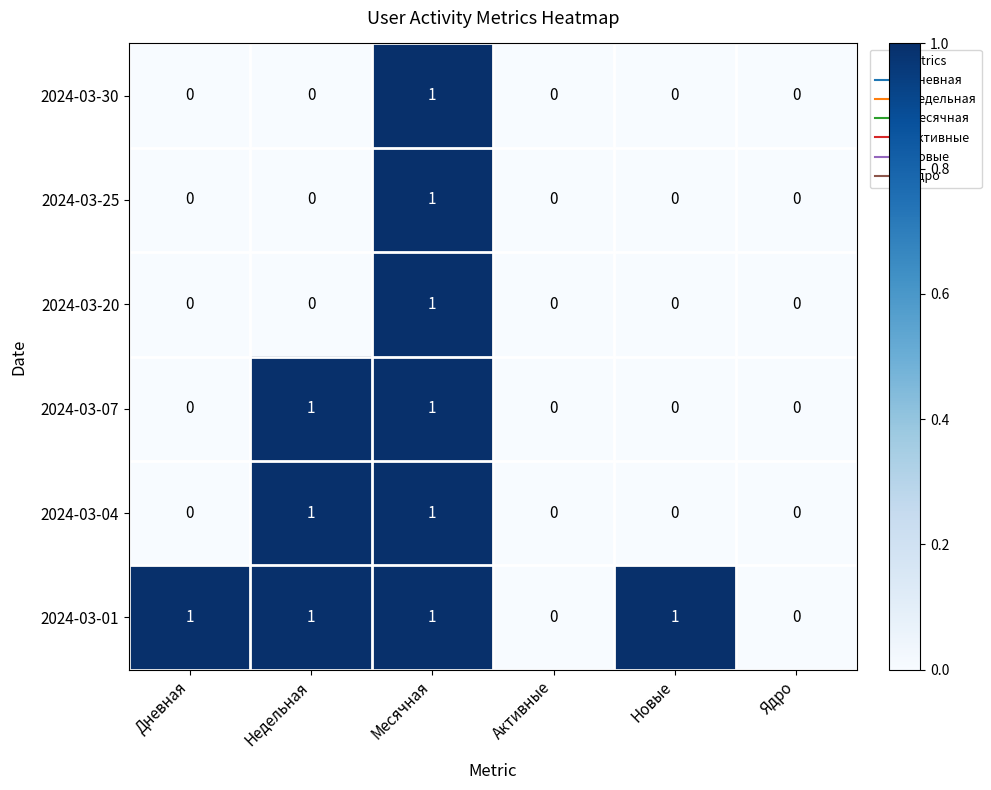

What is the sum of all 2024-03-01 values?

4